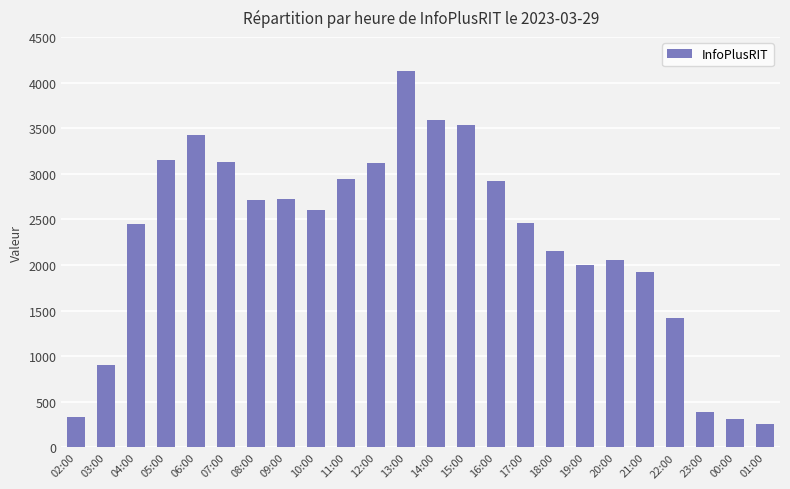

What is the value of the 11th bar from the left?

3113